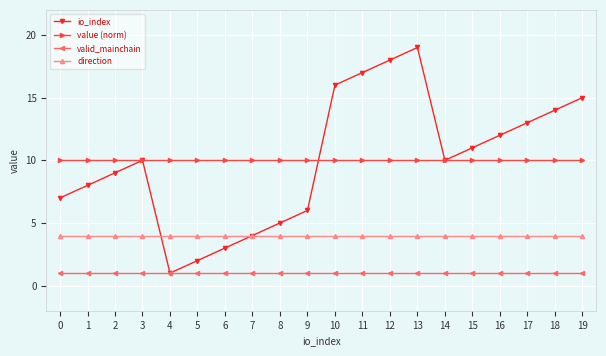

Reading left to right, extract all data points from this chart.

io_index: 0=7	1=8	2=9	3=10	4=1	5=2	6=3	7=4	8=5	9=6	10=16	11=17	12=18	13=19	14=10	15=11	16=12	17=13	18=14	19=15
value (norm): 0=10	1=10	2=10	3=10	4=10	5=10	6=10	7=10	8=10	9=10	10=10	11=10	12=10	13=10	14=10	15=10	16=10	17=10	18=10	19=10
valid_mainchain: 0=1	1=1	2=1	3=1	4=1	5=1	6=1	7=1	8=1	9=1	10=1	11=1	12=1	13=1	14=1	15=1	16=1	17=1	18=1	19=1
direction: 0=4	1=4	2=4	3=4	4=4	5=4	6=4	7=4	8=4	9=4	10=4	11=4	12=4	13=4	14=4	15=4	16=4	17=4	18=4	19=4